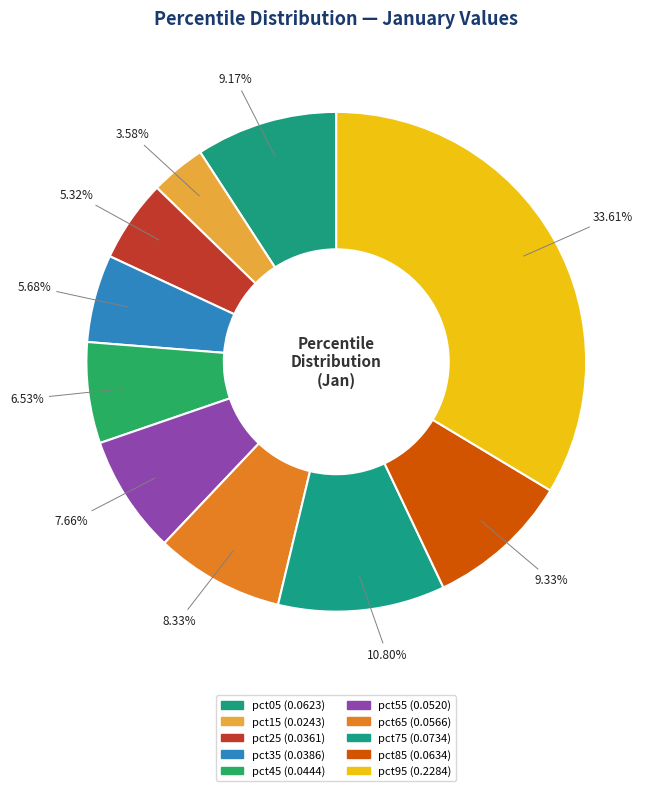

How many segments does this pie chart have?

10